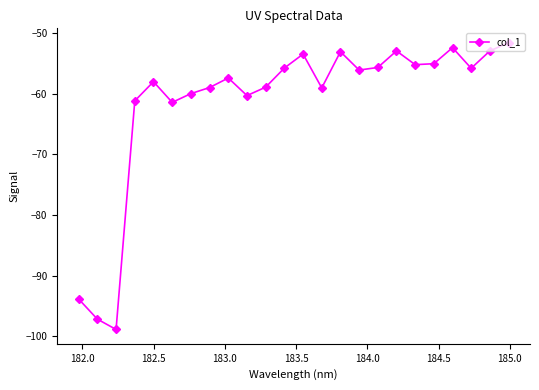

True or false: there are more than 2 points higher than both neighbors.

True